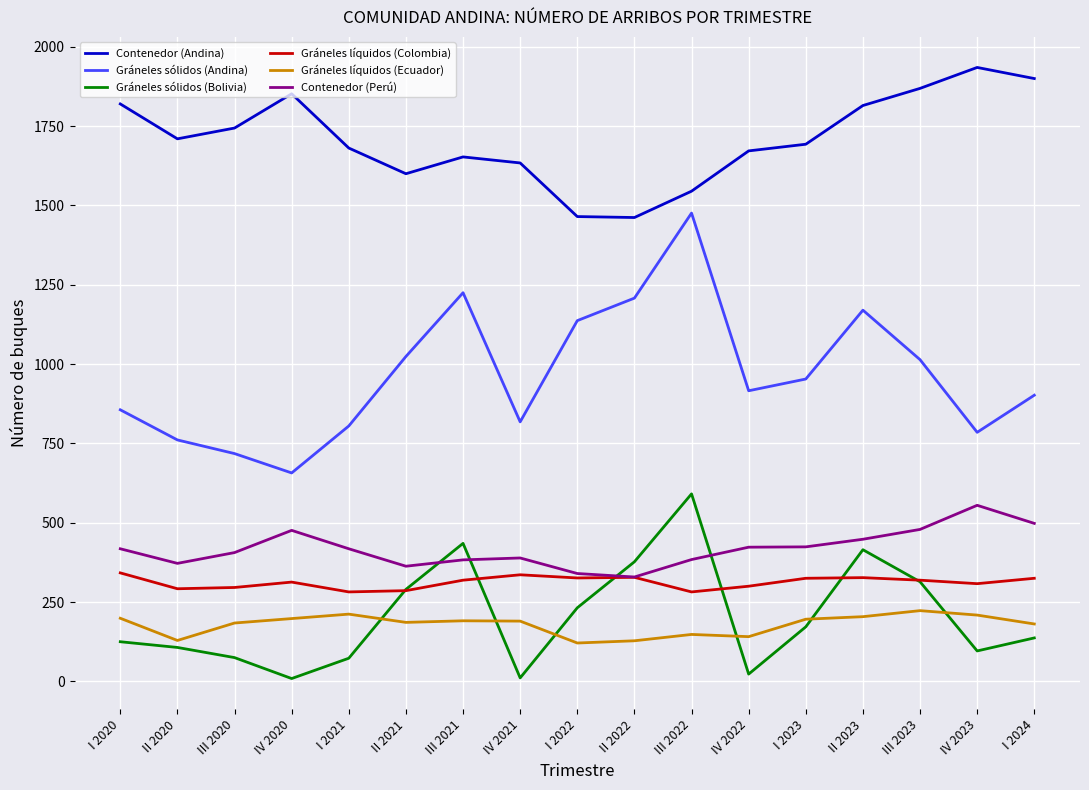

What is the difference between the highest and lowest values at III 2023?

1646